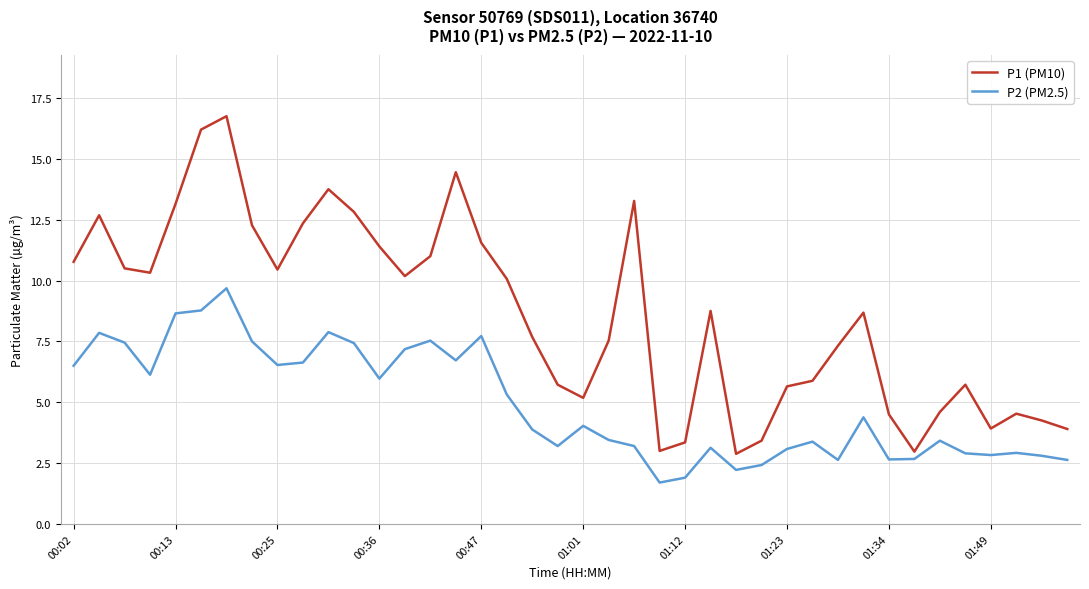

How many categories are shown in the chart?

40